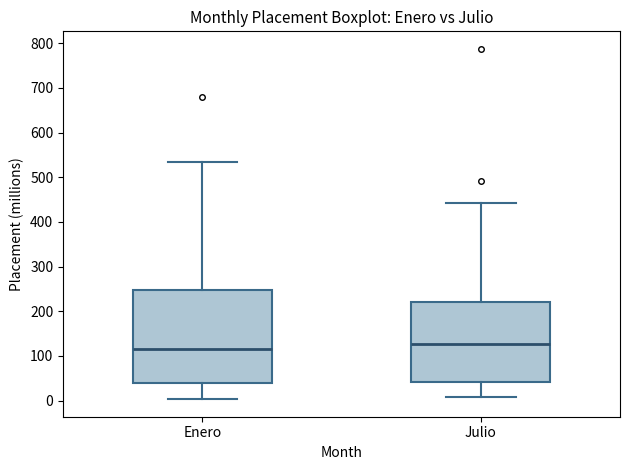

Reading left to right, transcribe this box plot: for each box, give where its median line is, the range the box spans, and where its two whiskers end, as read against the y-axis. The values are not printed on the chart, so give them approximately, as read against the axis.

Enero: median 120, box 40 to 250, whiskers 0 to 530
Julio: median 130, box 40 to 220, whiskers 10 to 440